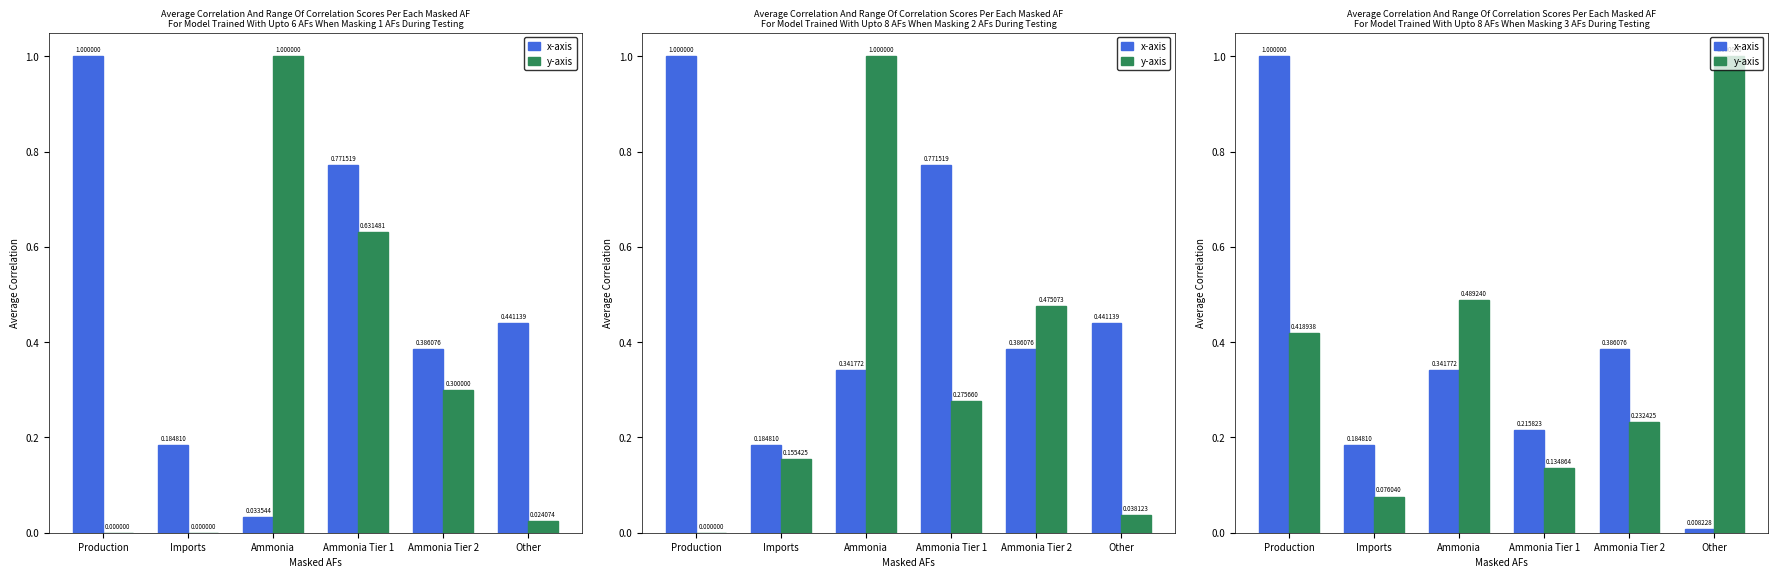

The x-axis series shows 1.0 at Production. True or false?

True